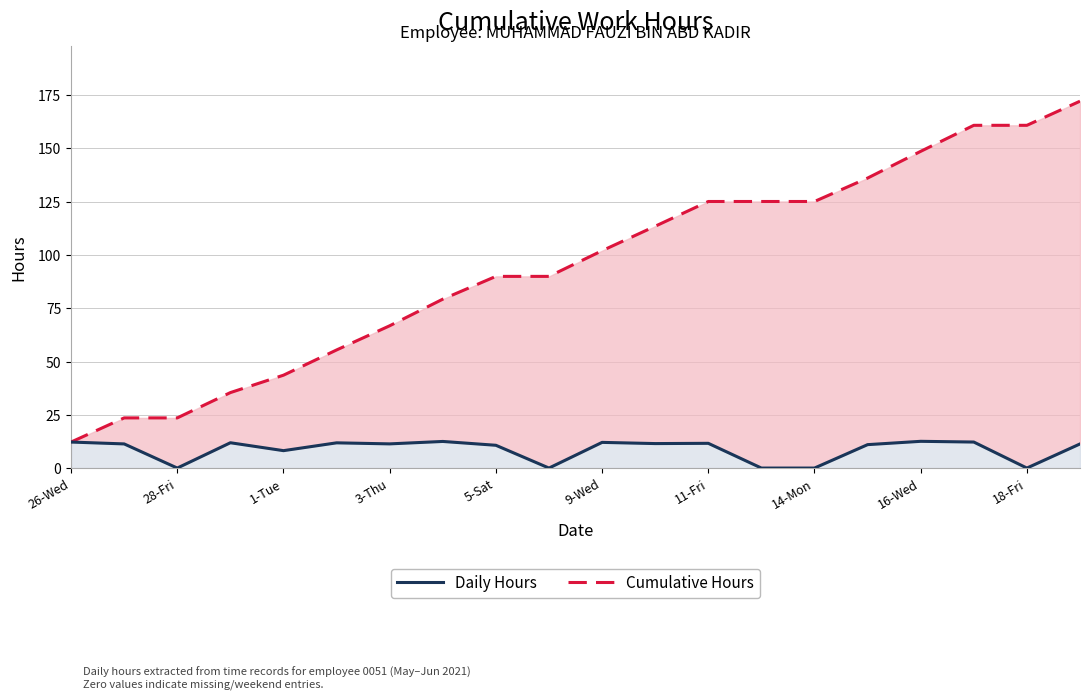

What position from the left is 9-Wed?

11